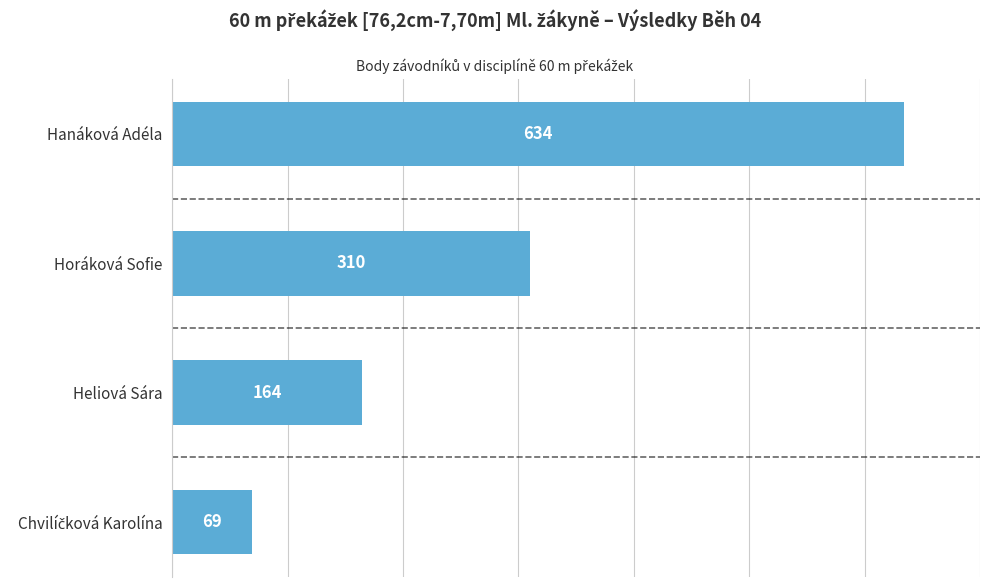

What is the difference between the maximum and minimum values?

565